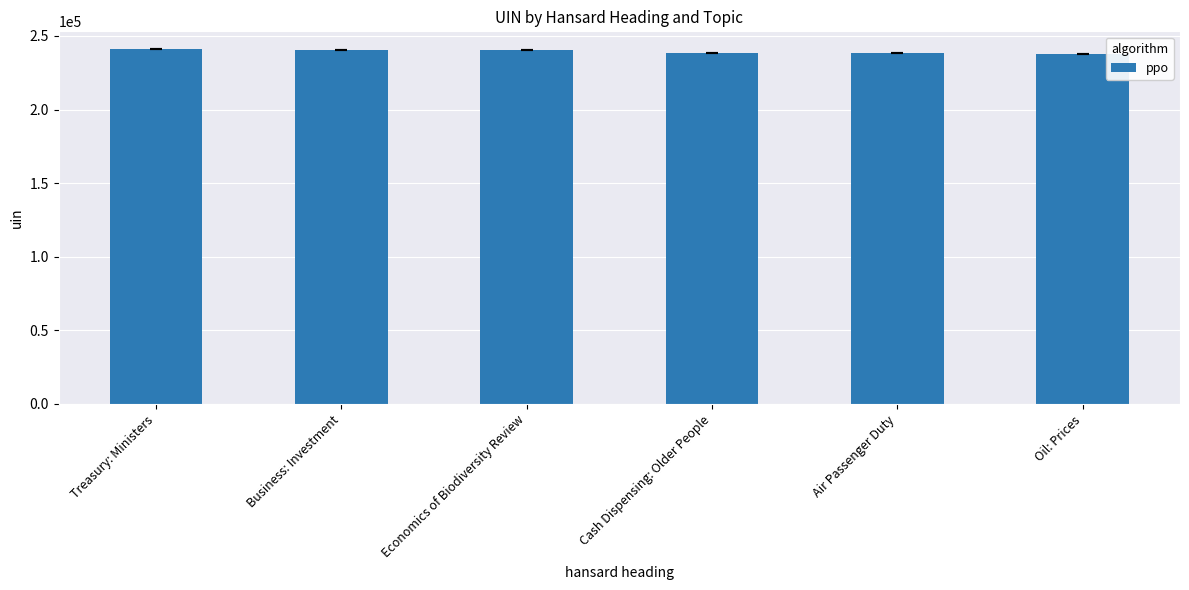

What position from the right is Economics of Biodiversity Review?

4